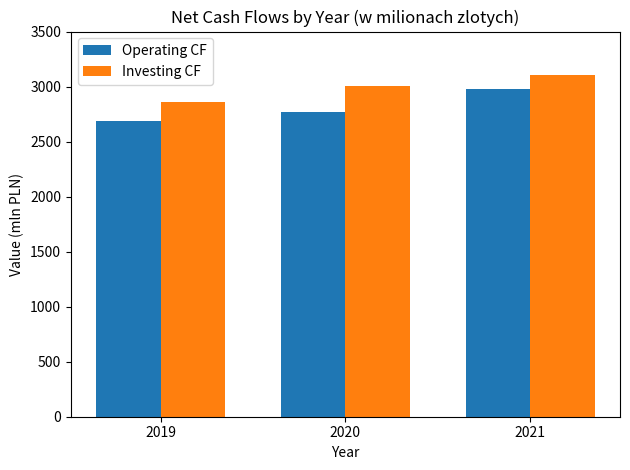

How many values in the Operating CF series are below 2767?

1